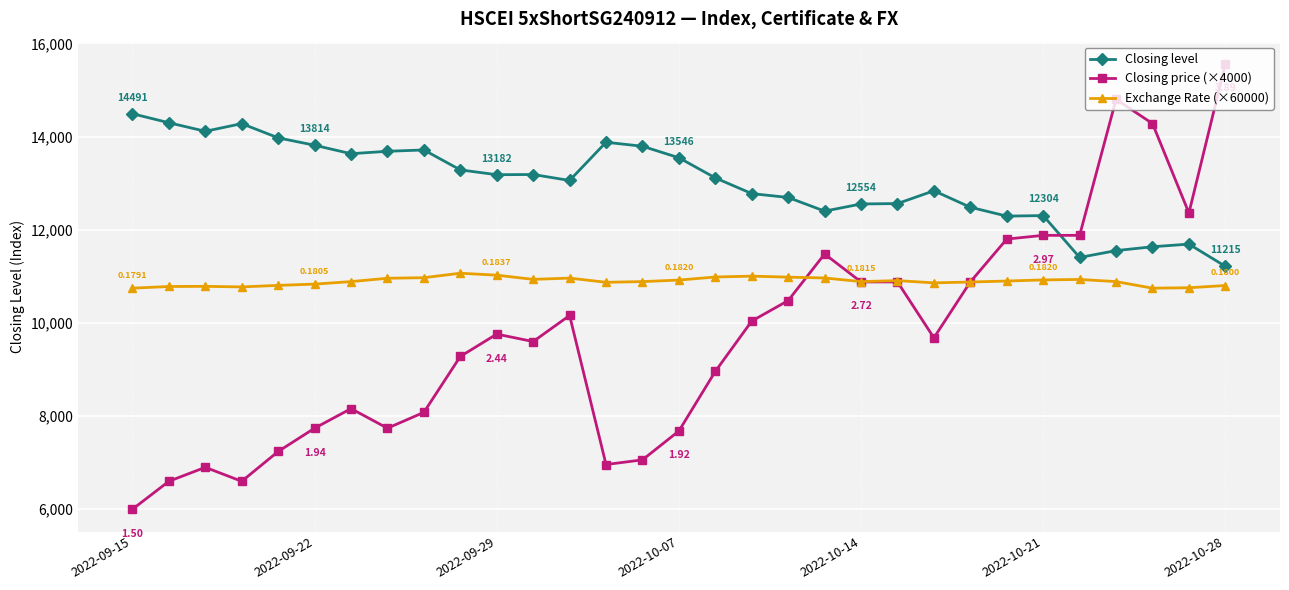

At how many categories does at least one series exceed 6718?

31